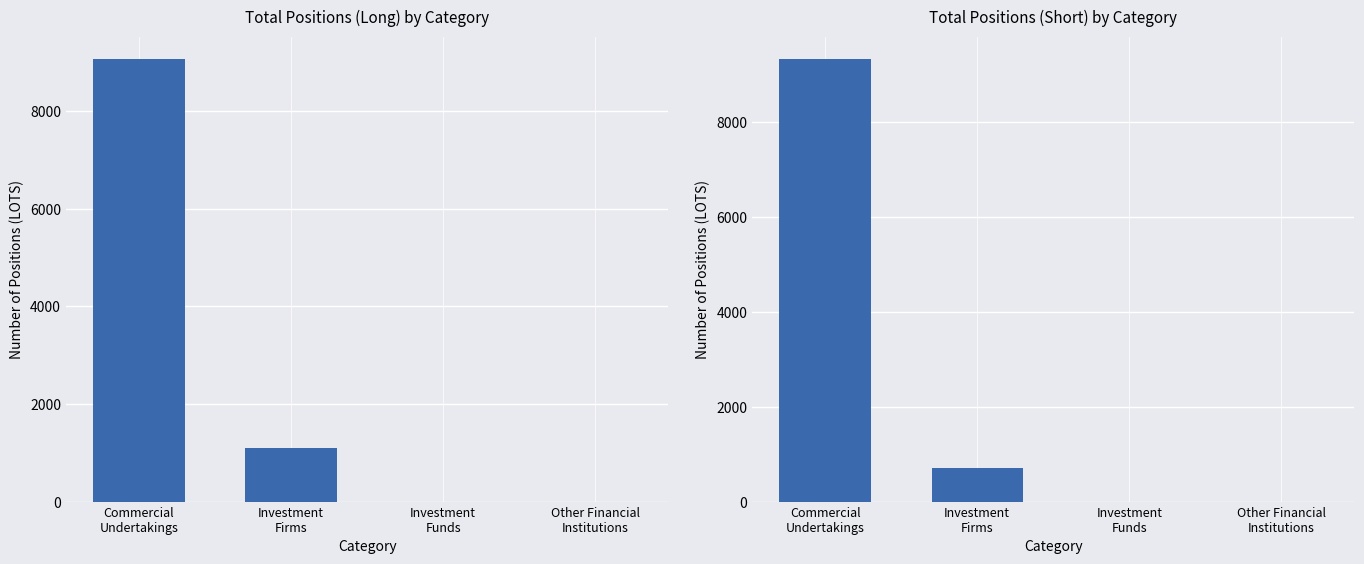

At how many categories does at least one series exceed 6013?

1